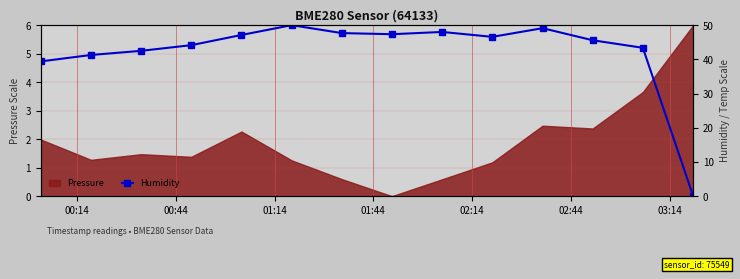

The value at 00:14 is 39.4. True or false?

True